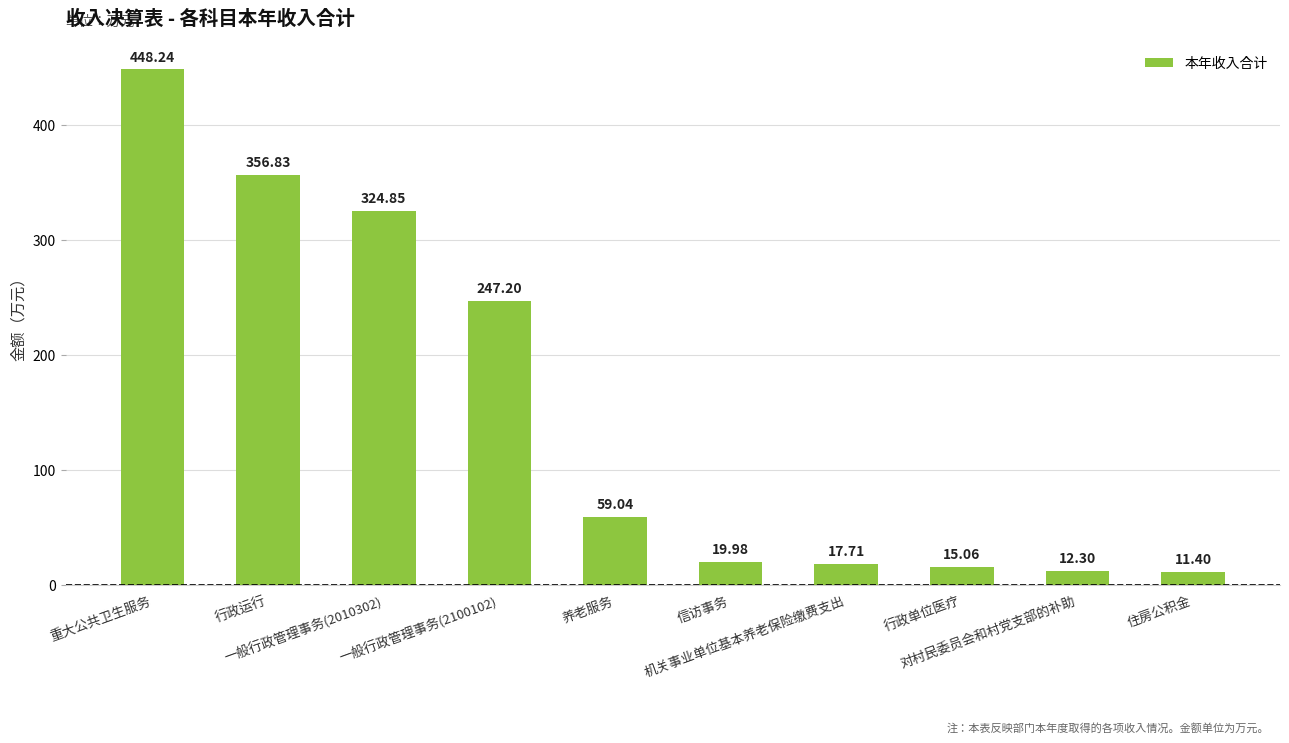

Where does the data first go above 59?

重大公共卫生服务